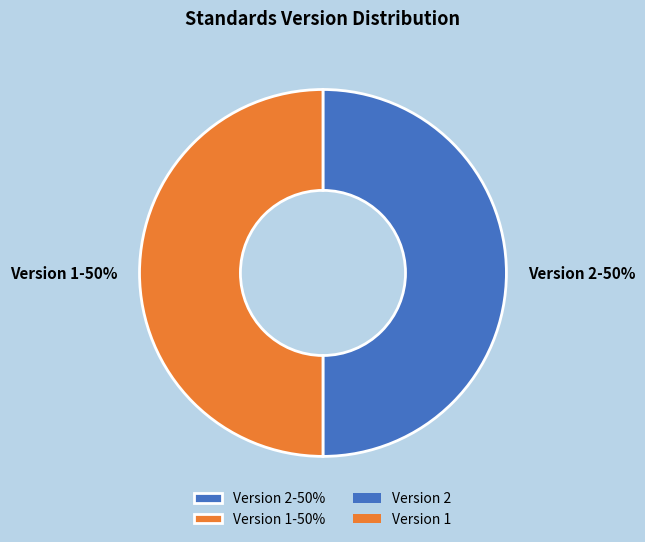

To the nearest percent, what is the difference between the largest and smallest slice percentages?

0%